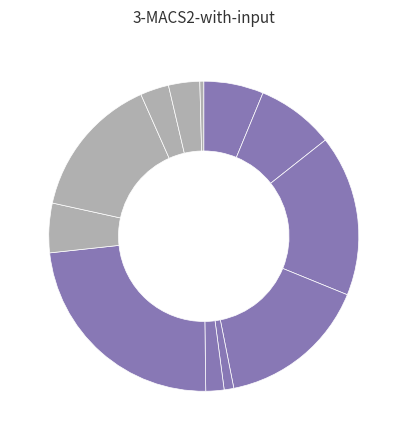

Does ქვიშა-ხრეშოვანი represent more than half of the total?

No